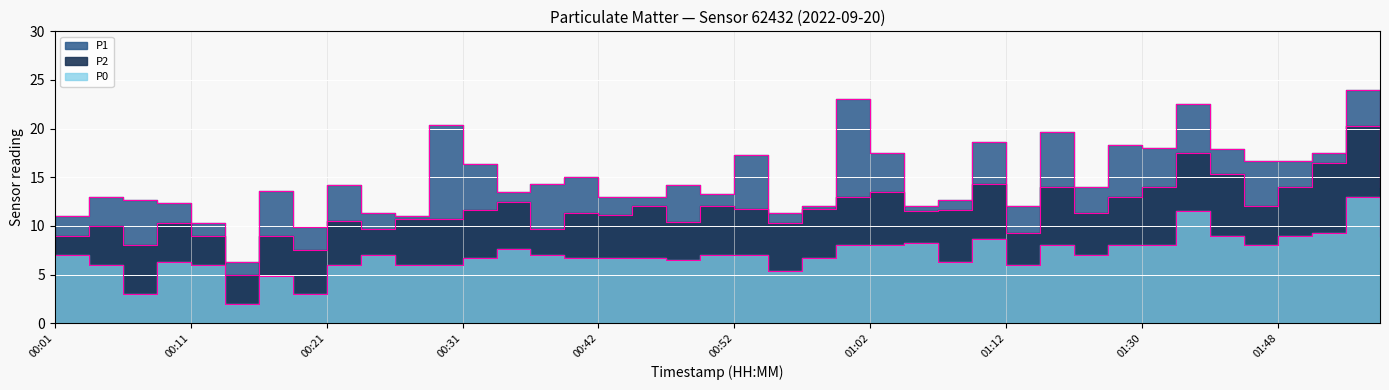

Which category has the lowest value in the P0 series?

00:14